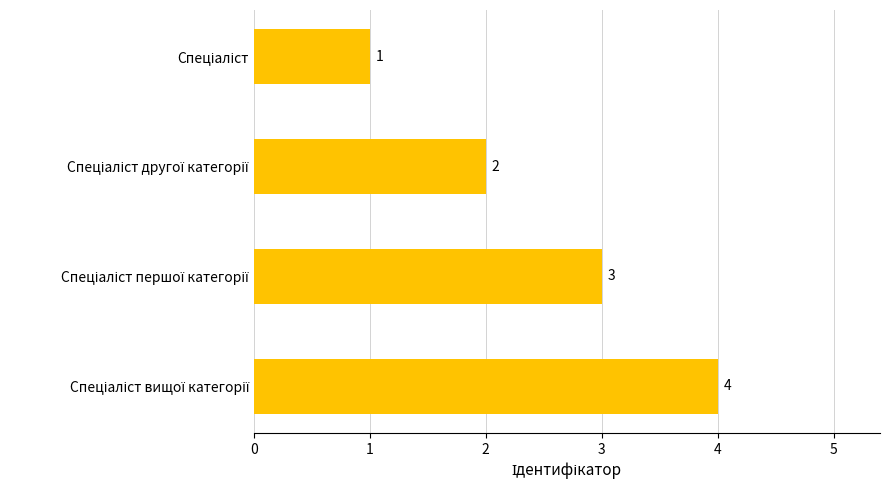

How many values are between 2 and 4?

3